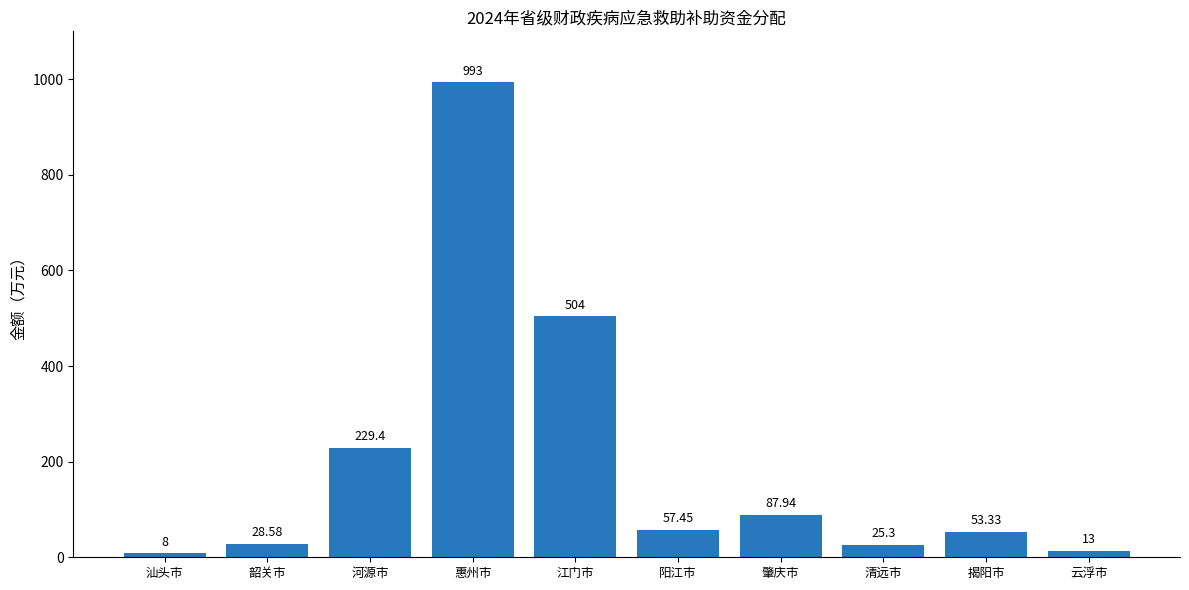

Rank the categories by value from highest to lowest.

惠州市, 江门市, 河源市, 肇庆市, 阳江市, 揭阳市, 韶关市, 清远市, 云浮市, 汕头市